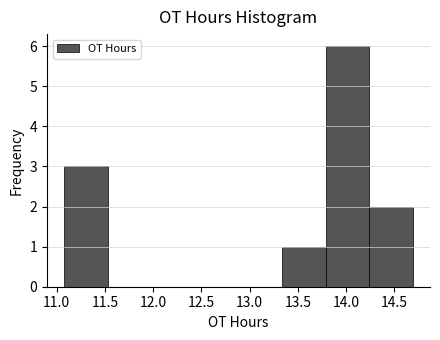

Reading left to right, list every bar in this chart as the range it spans on the x-axis followed by its height. Neither the bar edges nor the heights are printed on the chart, so give them approximately, as read against the axes.

11.10 to 11.55: 3
11.55 to 12.00: 0
12.00 to 12.45: 0
12.45 to 12.90: 0
12.90 to 13.35: 0
13.35 to 13.80: 1
13.80 to 14.25: 6
14.25 to 14.70: 2